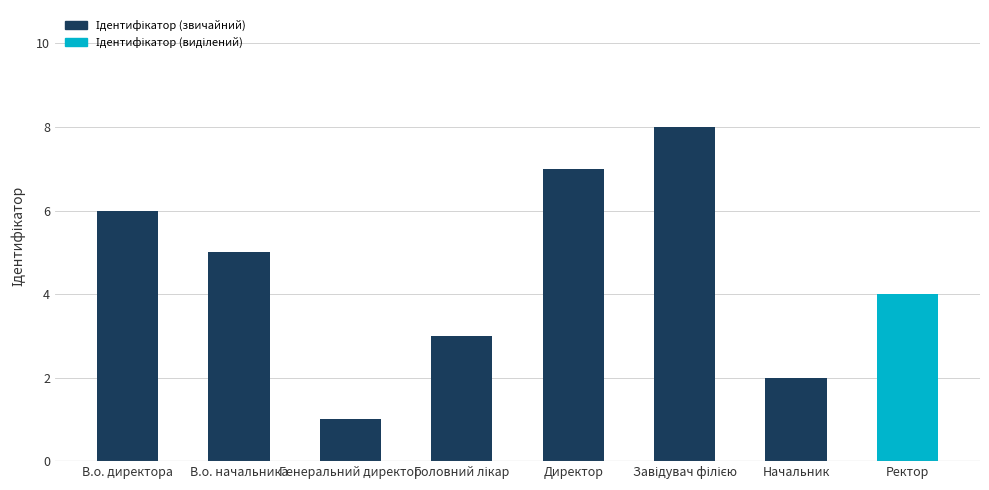

What is the smallest value displayed?

1